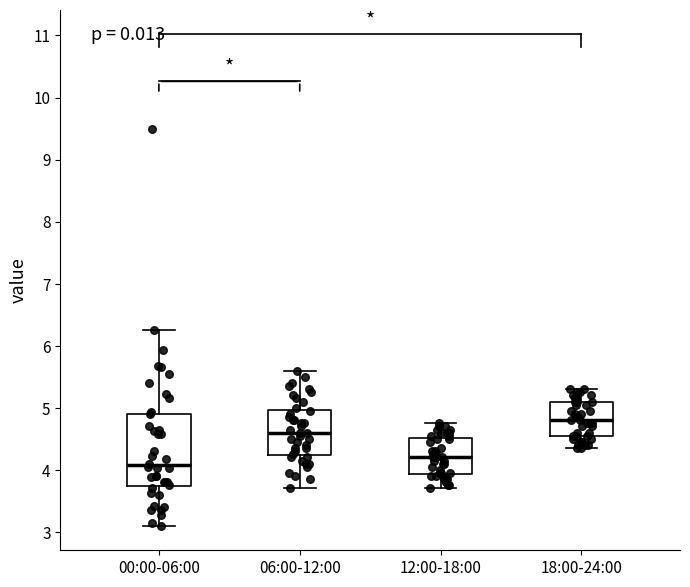

Reading left to right, read every box against the y-axis: the position of its median line, the range the box covers, and the ends of its whiskers. The values are not printed on the chart, so give them approximately, as read against the axis.

00:00-06:00: median 4.1, box 3.7 to 4.9, whiskers 3.1 to 6.3
06:00-12:00: median 4.6, box 4.2 to 5.0, whiskers 3.7 to 5.6
12:00-18:00: median 4.2, box 3.9 to 4.5, whiskers 3.7 to 4.8
18:00-24:00: median 4.8, box 4.6 to 5.1, whiskers 4.4 to 5.3